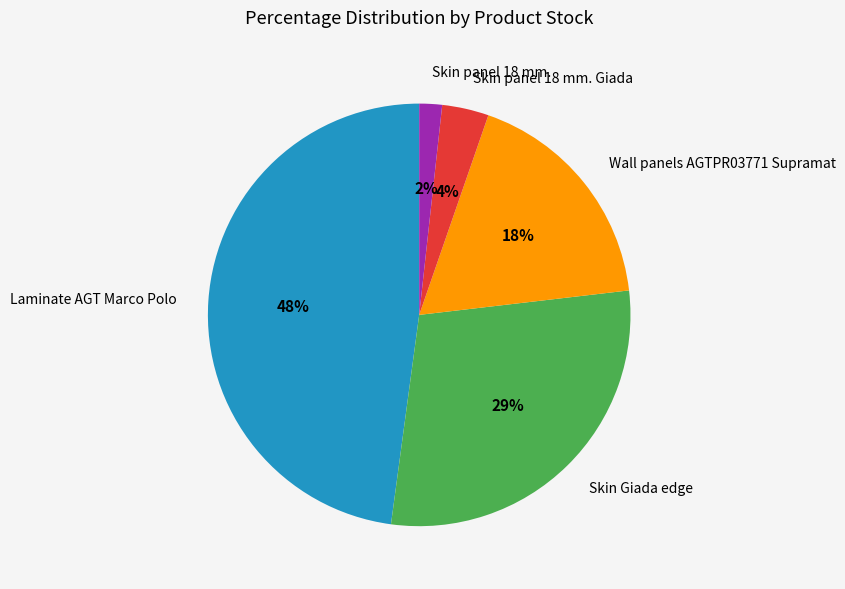

Does any single category account for the majority?

No